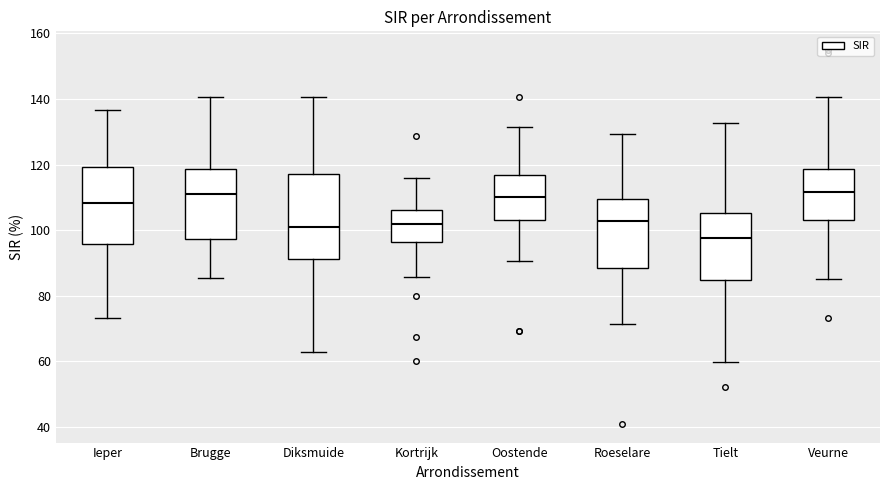

Comparing the boxes themselves (not the whiskers), which one is the tallest?

Diksmuide